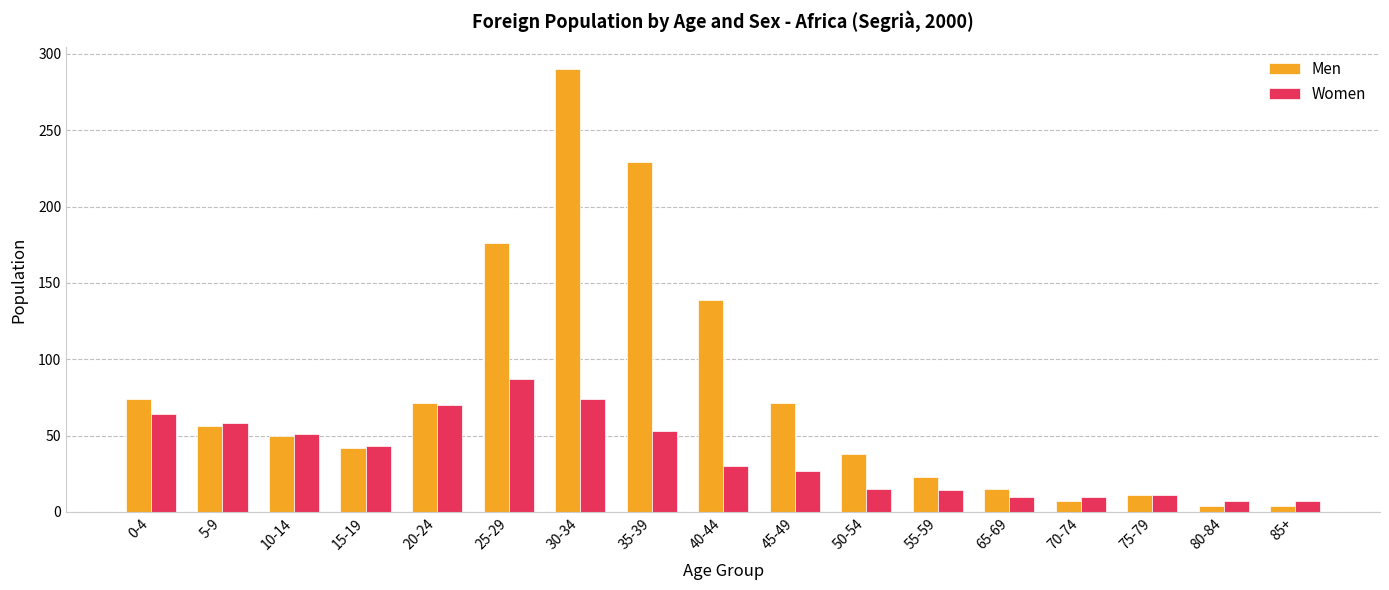

True or false: Women has a value of 87 at 25-29.

True